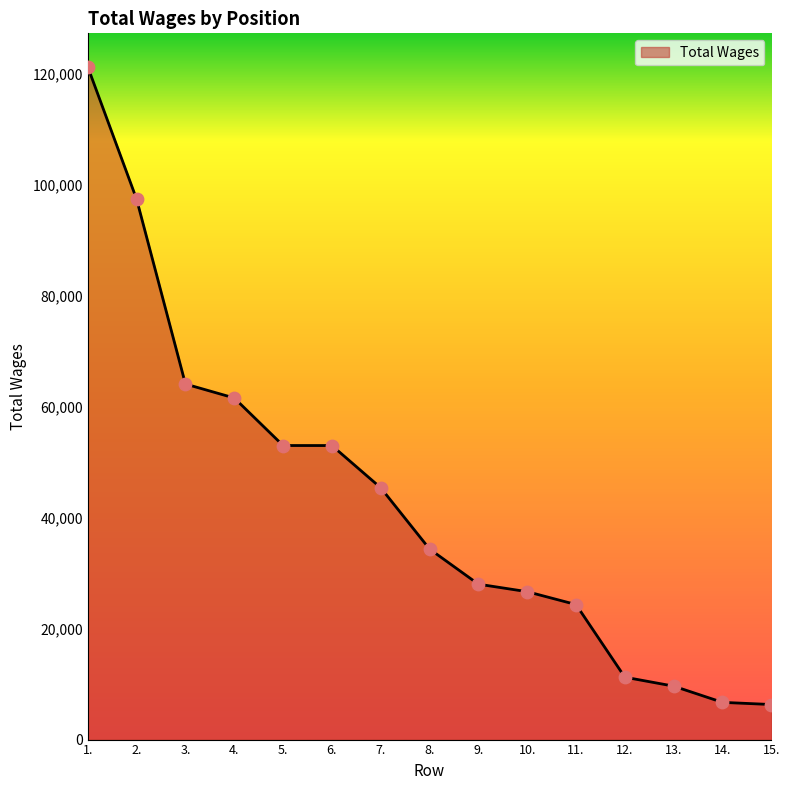

What is the ratio of the value at 7. to the value at 1.?

0.4